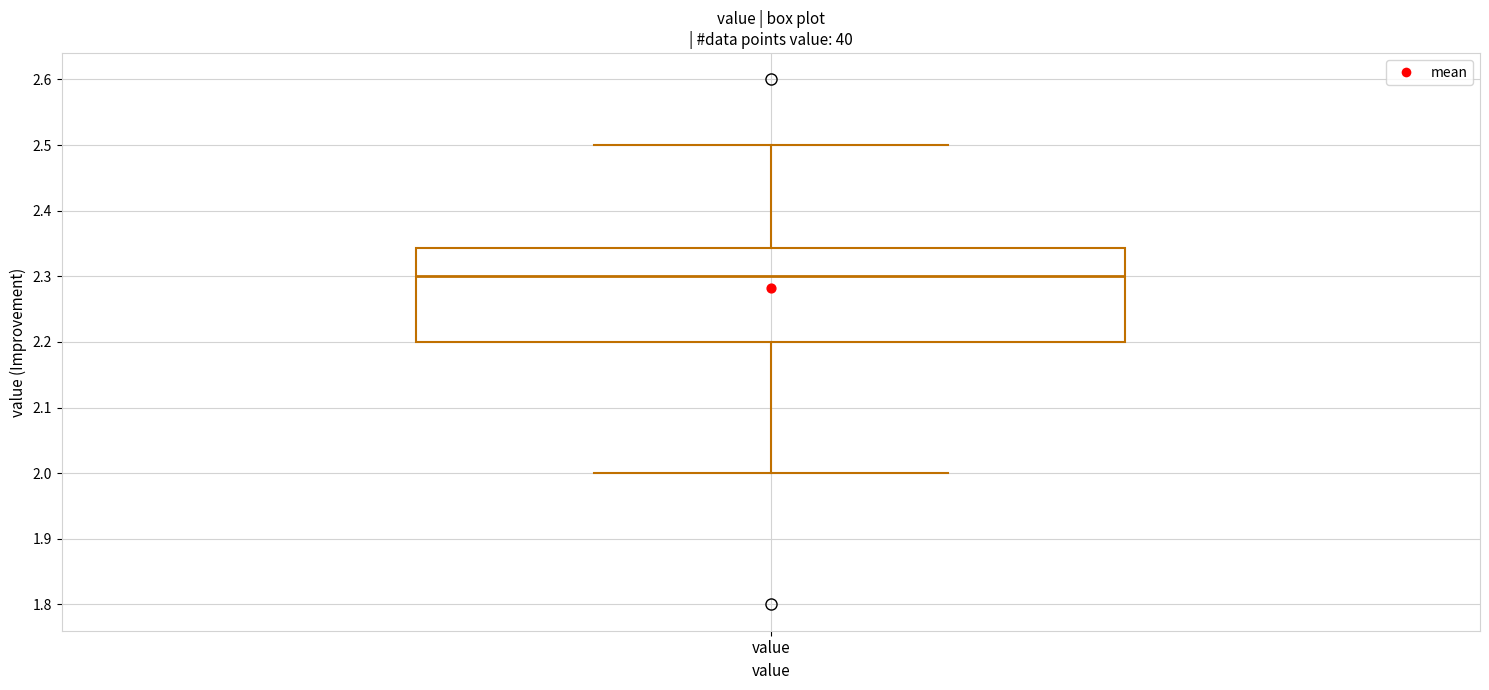

Read this box plot against the y-axis: the position of the median line, the range covered by the box, and the ends of both whiskers. The values are not printed on the chart, so give them approximately, as read against the axis.

median 2.30, box 2.20 to 2.34, whiskers 2.00 to 2.50